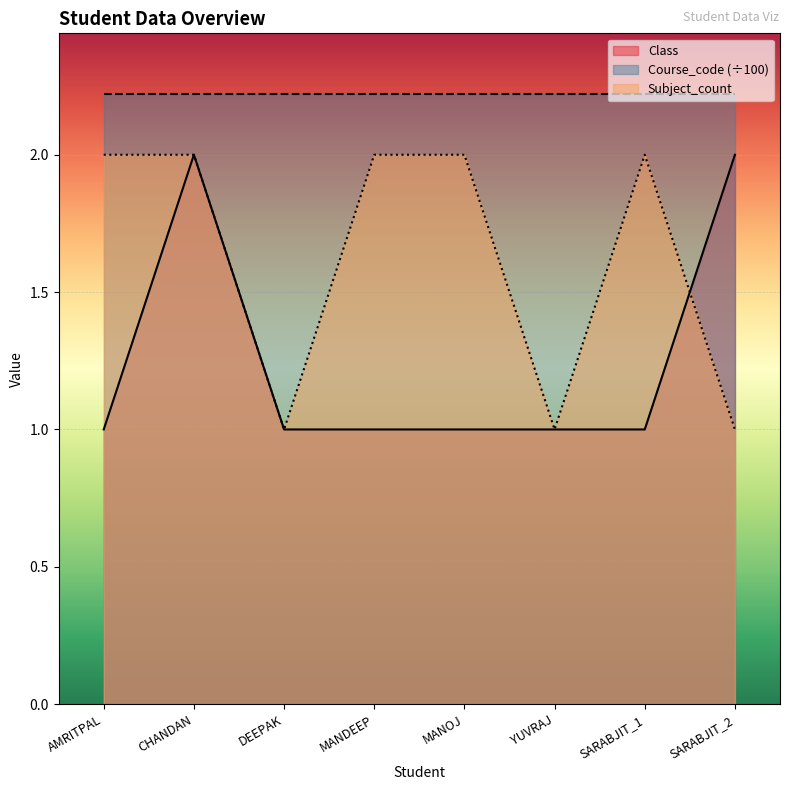

At which category is the sum across all series the highest?

CHANDAN